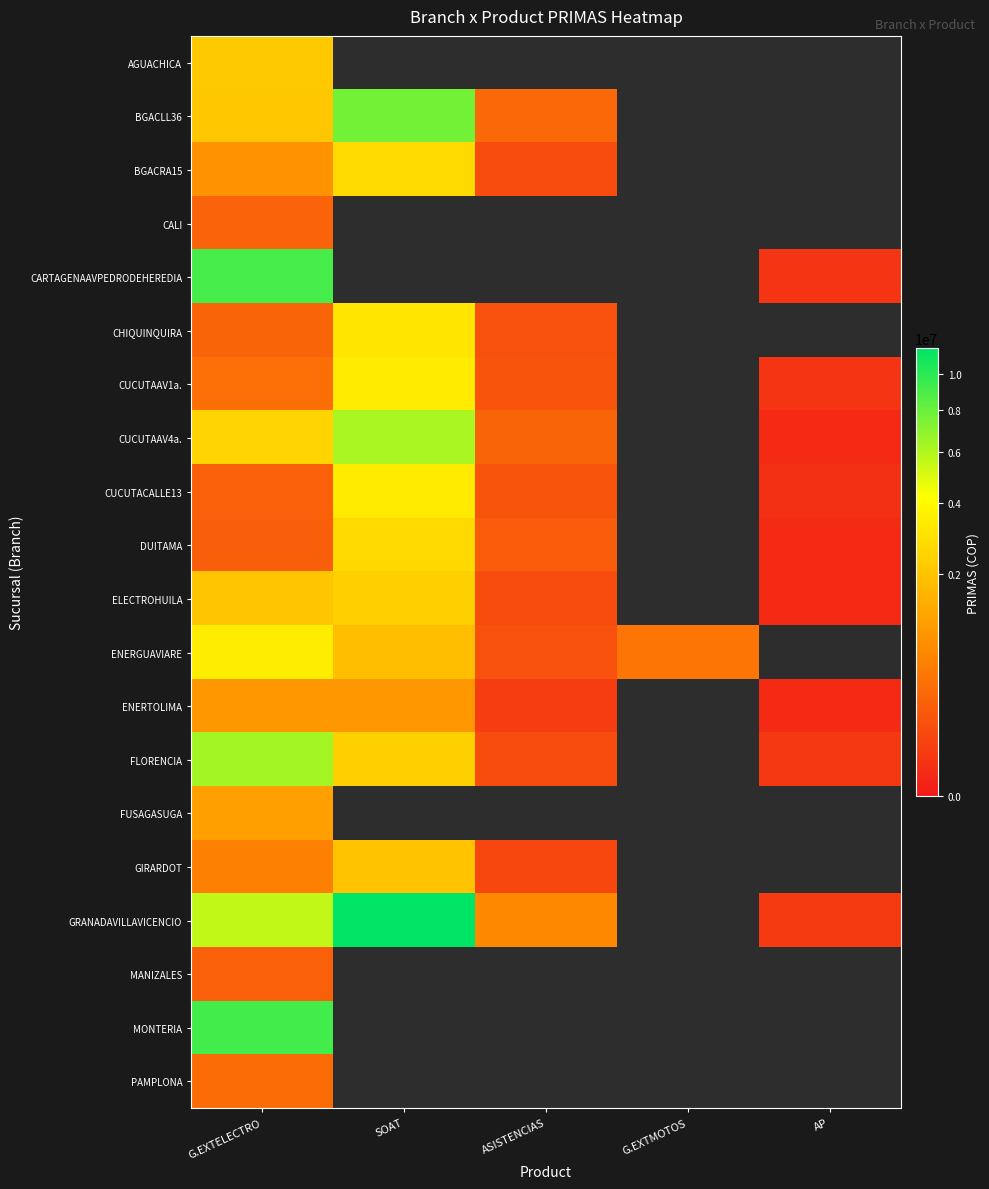

What is the spread (max minus min) of values at G.EXTELECTRO?

9004711.0